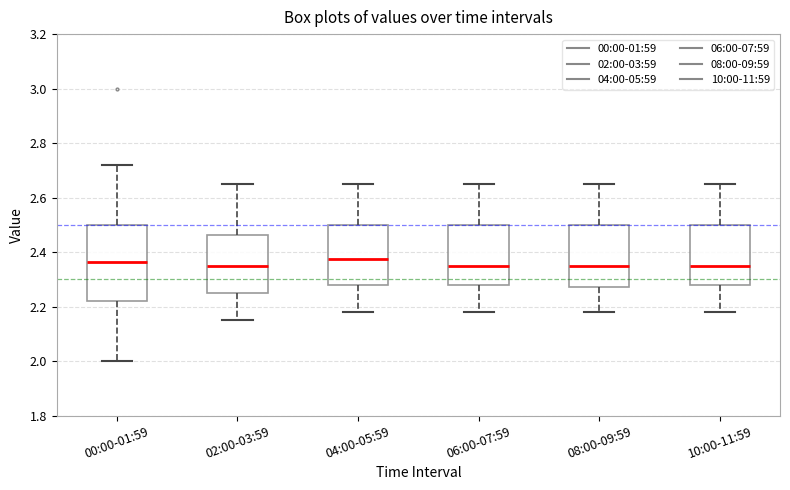

Reading left to right, read every box against the y-axis: the position of its median line, the range the box covers, and the ends of its whiskers. The values are not printed on the chart, so give them approximately, as read against the axis.

00:00-01:59: median 2.36, box 2.22 to 2.50, whiskers 2.00 to 2.72
02:00-03:59: median 2.36, box 2.26 to 2.46, whiskers 2.16 to 2.66
04:00-05:59: median 2.38, box 2.28 to 2.50, whiskers 2.18 to 2.66
06:00-07:59: median 2.36, box 2.28 to 2.50, whiskers 2.18 to 2.66
08:00-09:59: median 2.36, box 2.28 to 2.50, whiskers 2.18 to 2.66
10:00-11:59: median 2.36, box 2.28 to 2.50, whiskers 2.18 to 2.66